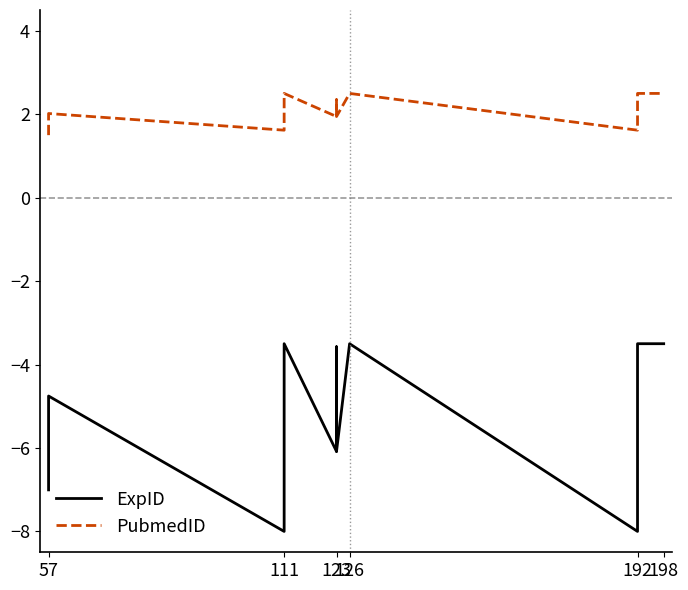

How many interior local peaks does the ExpID series have?

4